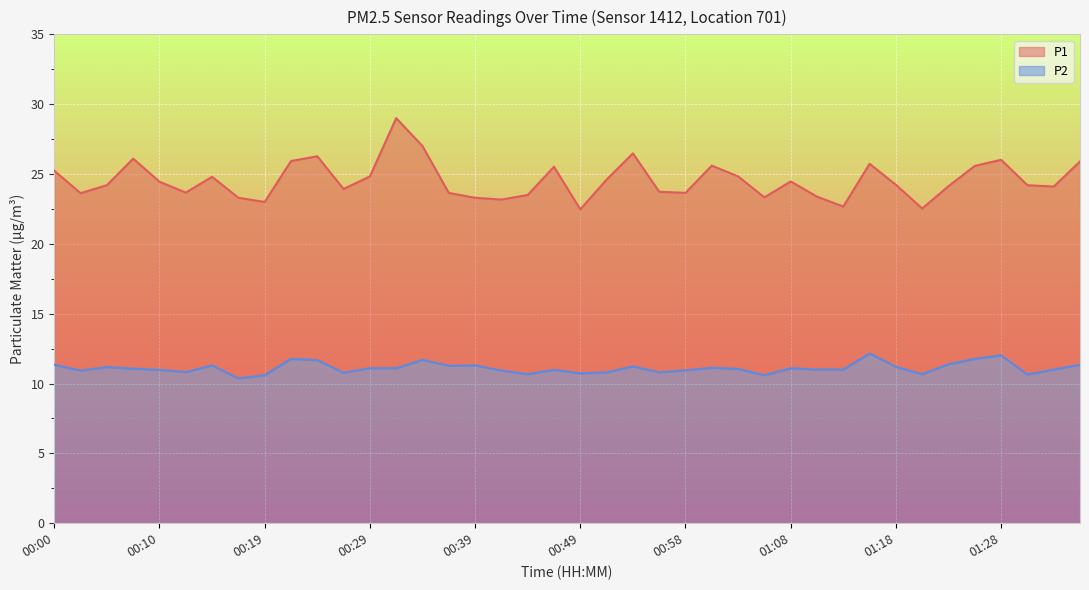

What value does the P1 series have at 00:15?

24.8